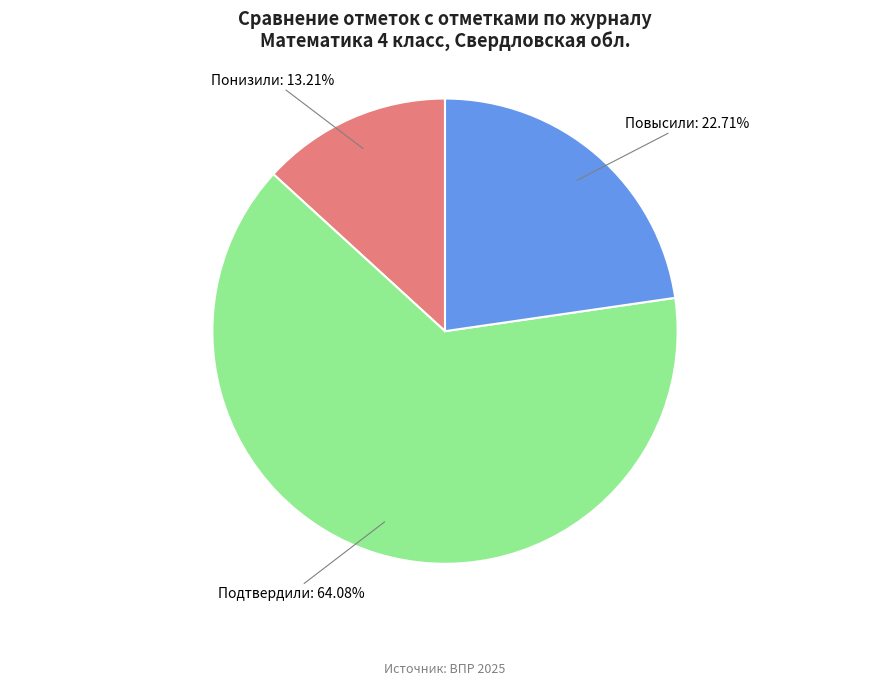

Which category accounts for the majority?

Подтвердили